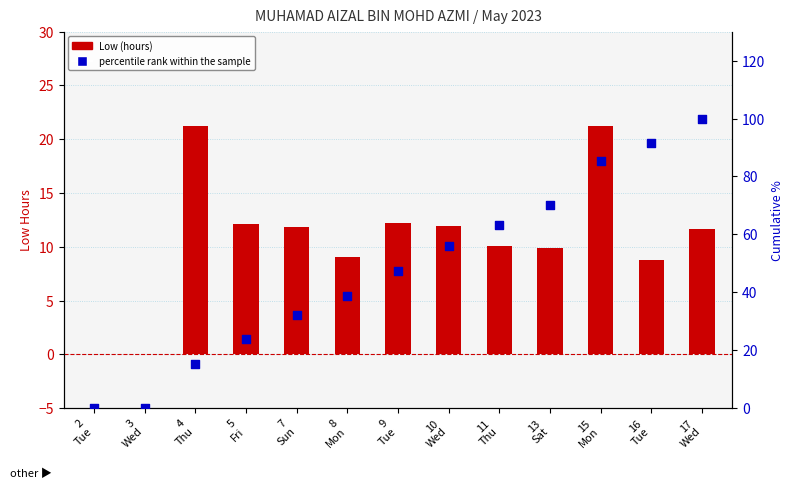

What are all the series names shown in the legend?

Low (hours), percentile rank within the sample